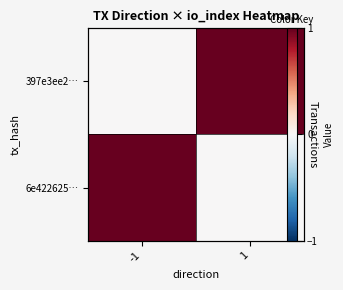

The value of 6e422625… at -1 is 1. True or false?

False